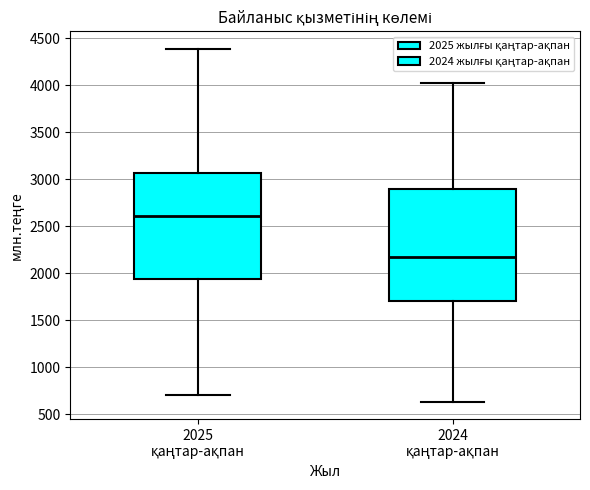

Which box's median line is the highest?

2025 қаңтар-ақпан